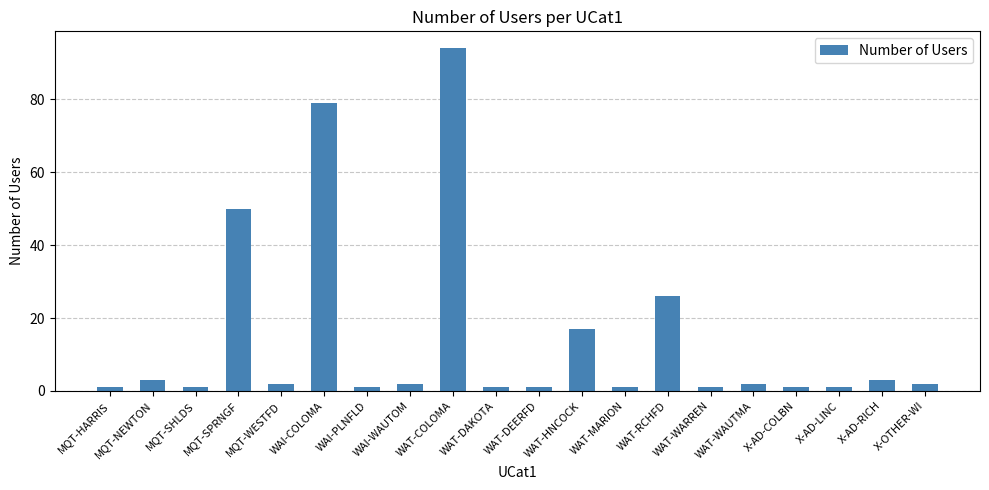

Which has a higher value, WAI-PLNFLD or WAT-COLOMA?

WAT-COLOMA